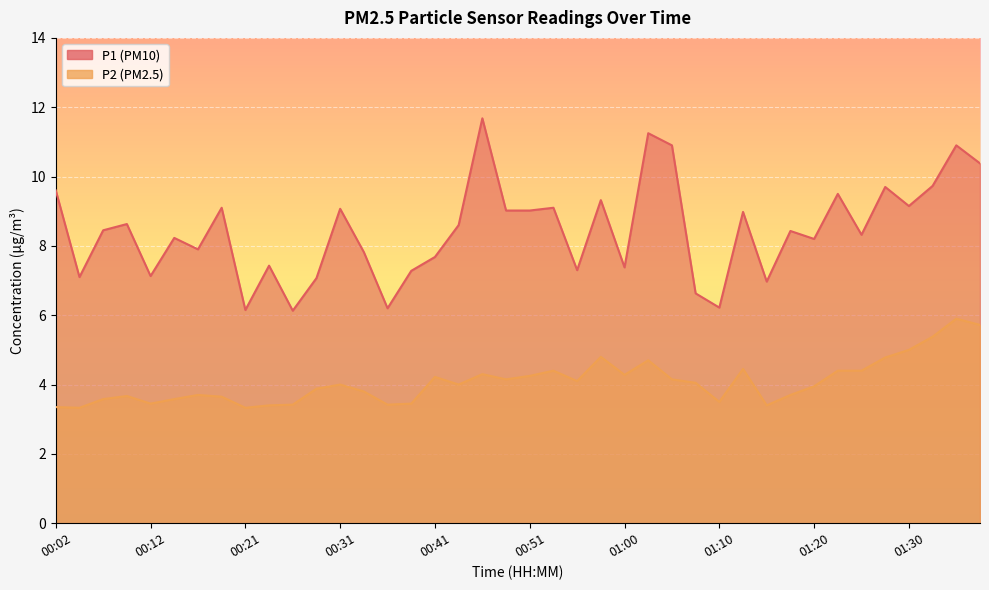

List the series in order of their overall mean, lowest first.

P2, P1